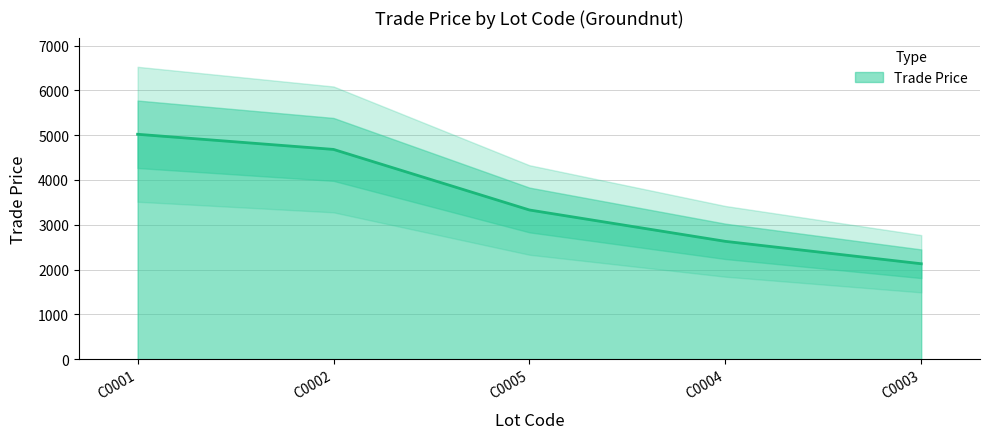

What is the average value?

3558.4